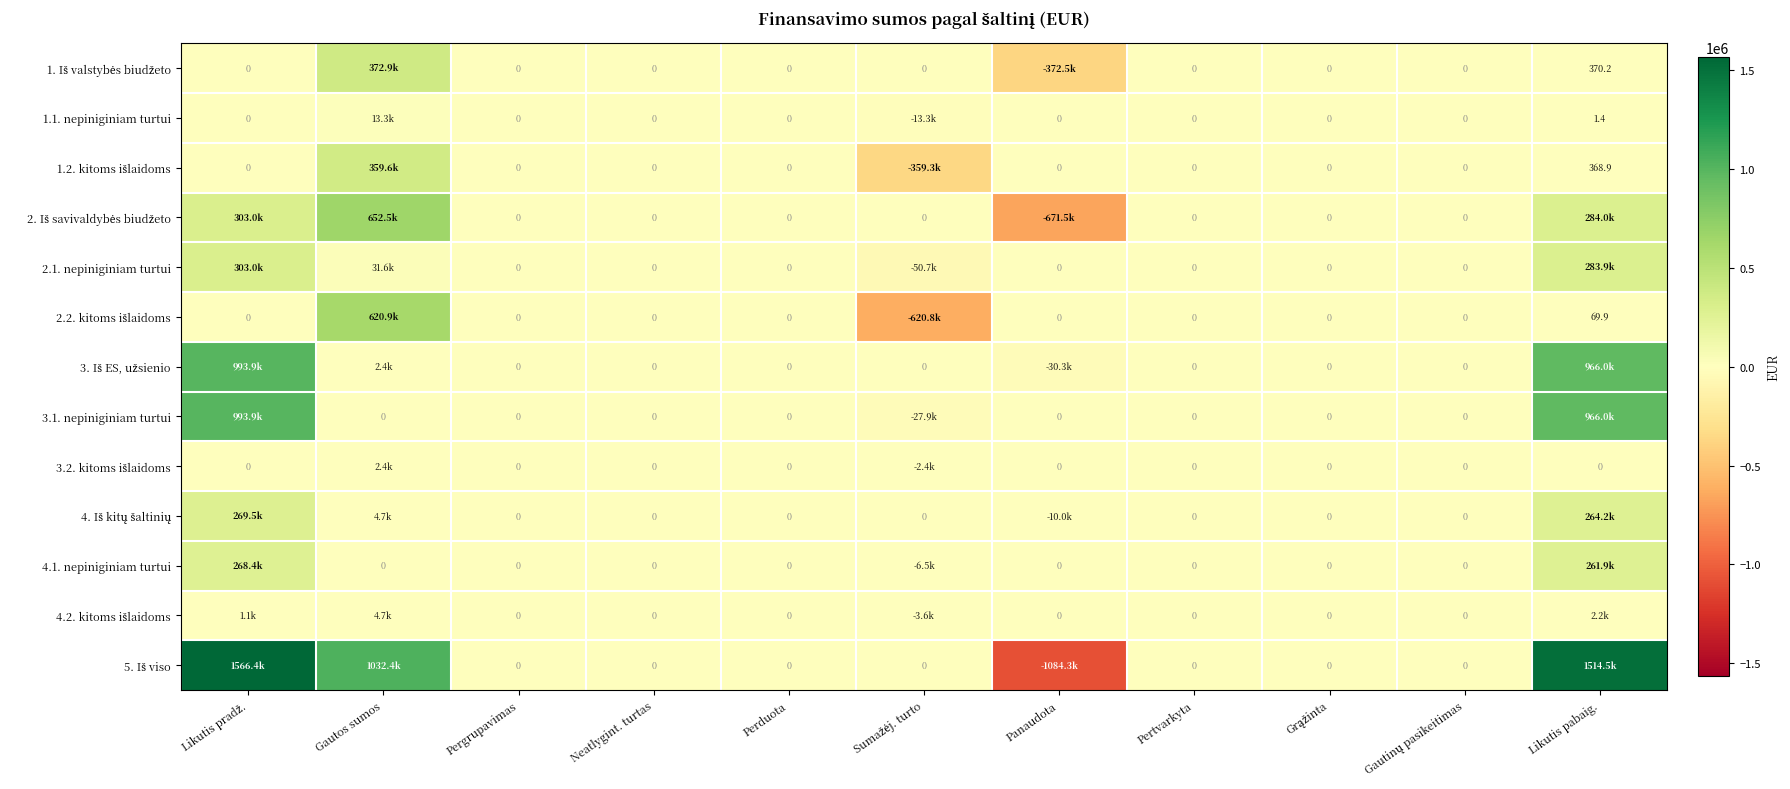

True or false: 2. Iš savivaldybės biudžeto has a value of 807812.9 at Gautinų pasikeitimas.

False